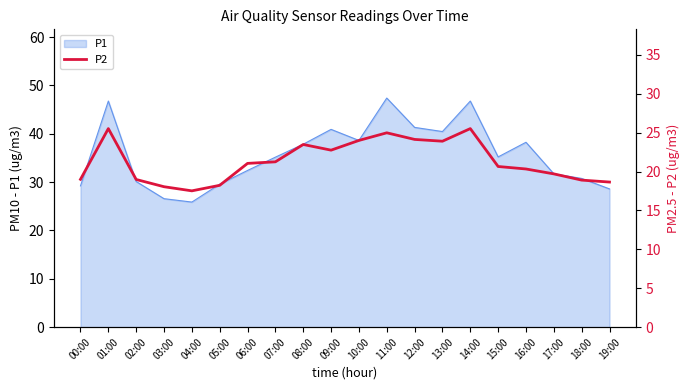

What is the value of the 4th point from the left?

18.1